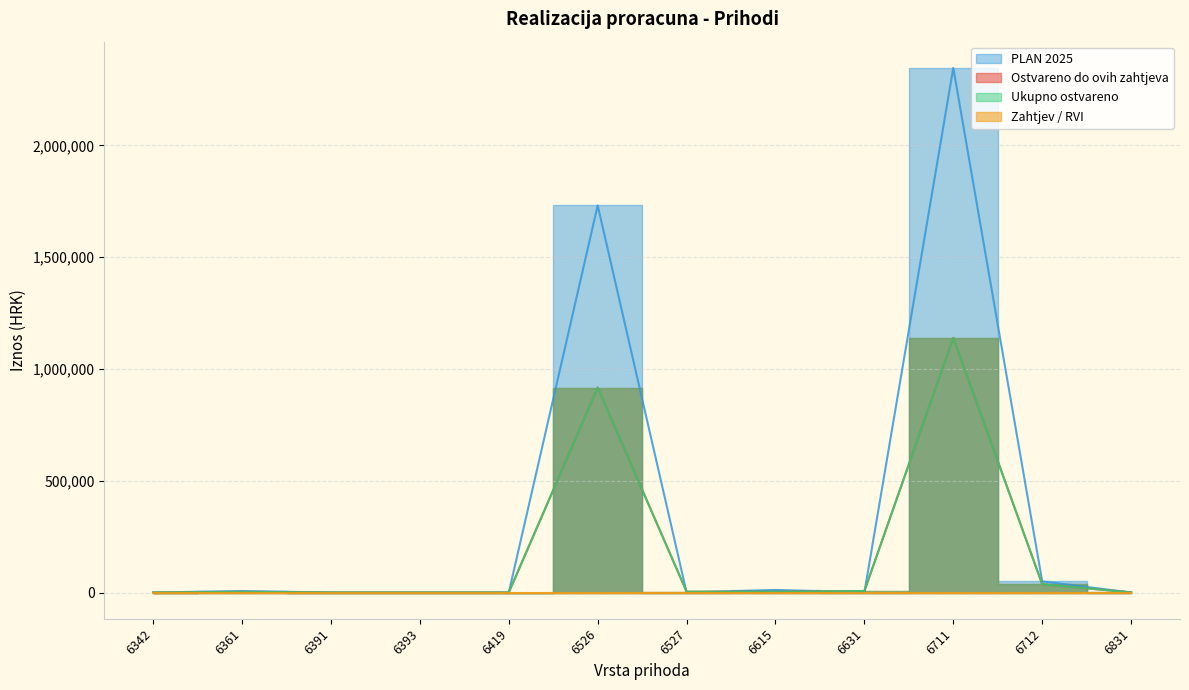

Where do Ostvareno do ovih zahtjeva and PLAN 2025 first cross each other?

6526 and 6527